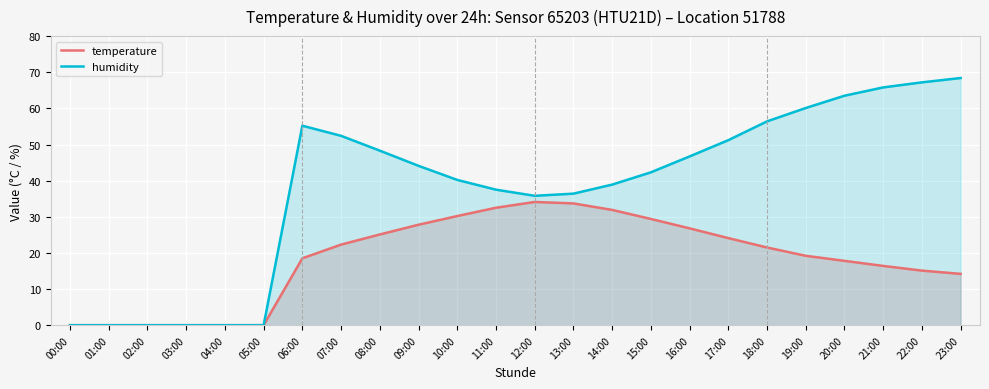

What is the value of the humidity point at the 9th from the left?

48.3